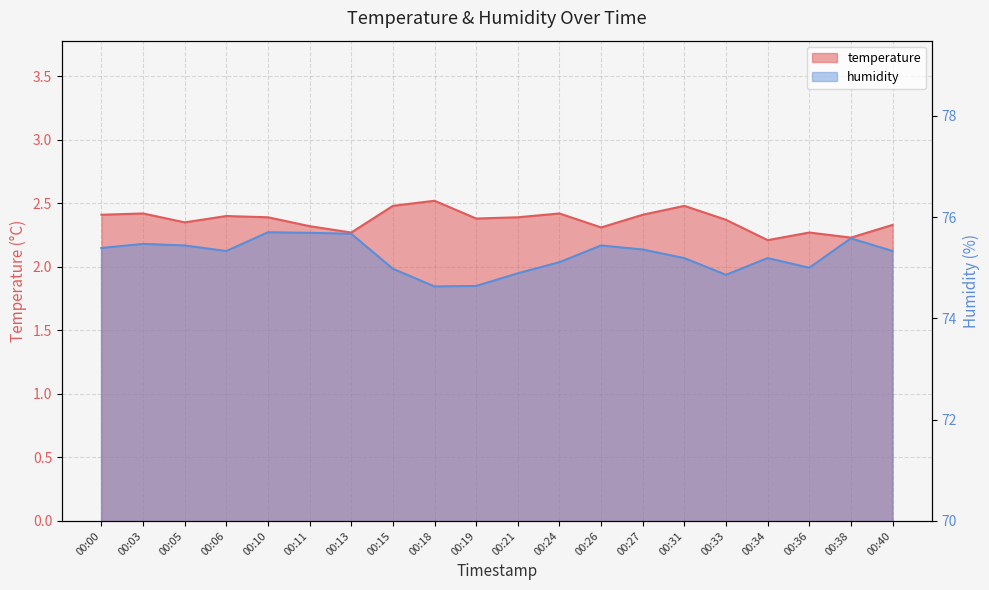

Reading left to right, what are all the values shown in this chart?

temperature: 2.4	2.4	2.4	2.4	2.4	2.3	2.3	2.5	2.5	2.4	2.4	2.4	2.3	2.4	2.5	2.4	2.2	2.3	2.2	2.3
humidity: 75.4	75.5	75.4	75.3	75.7	75.7	75.7	75.0	74.6	74.6	74.9	75.1	75.4	75.4	75.2	74.9	75.2	75.0	75.6	75.3